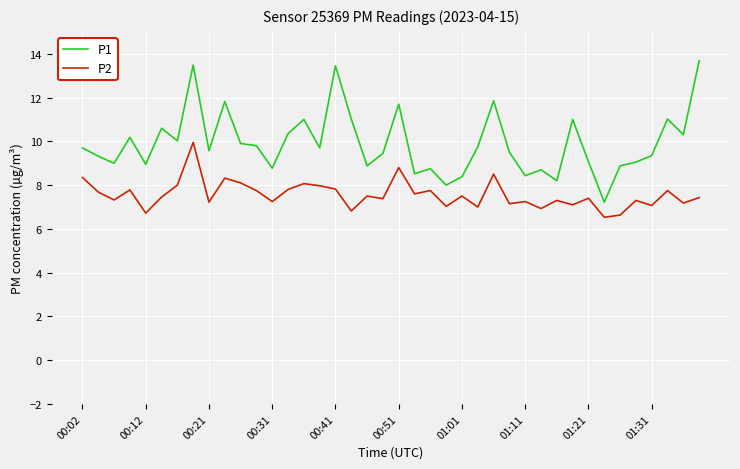

What is the average value of the P1 series?

9.9